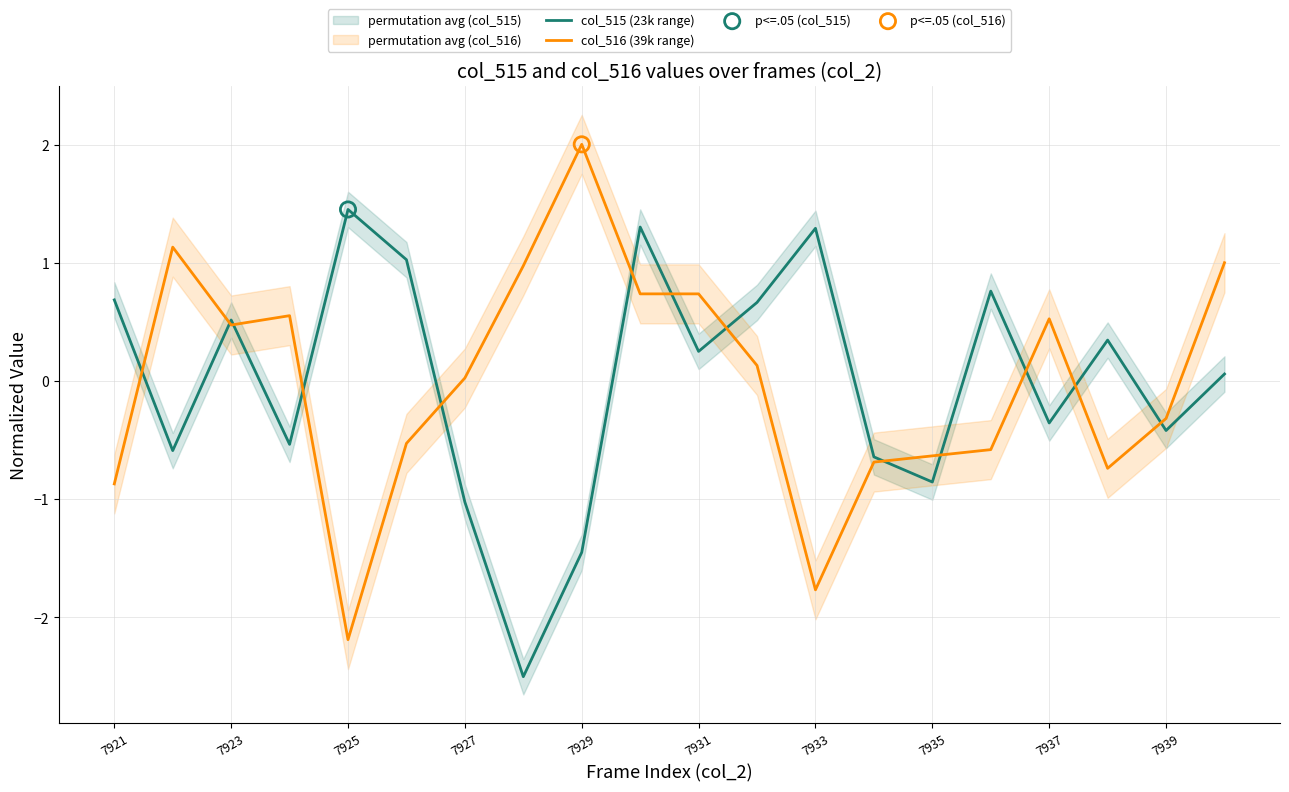

Which series contains the highest Y value?

col_516 (39k range)